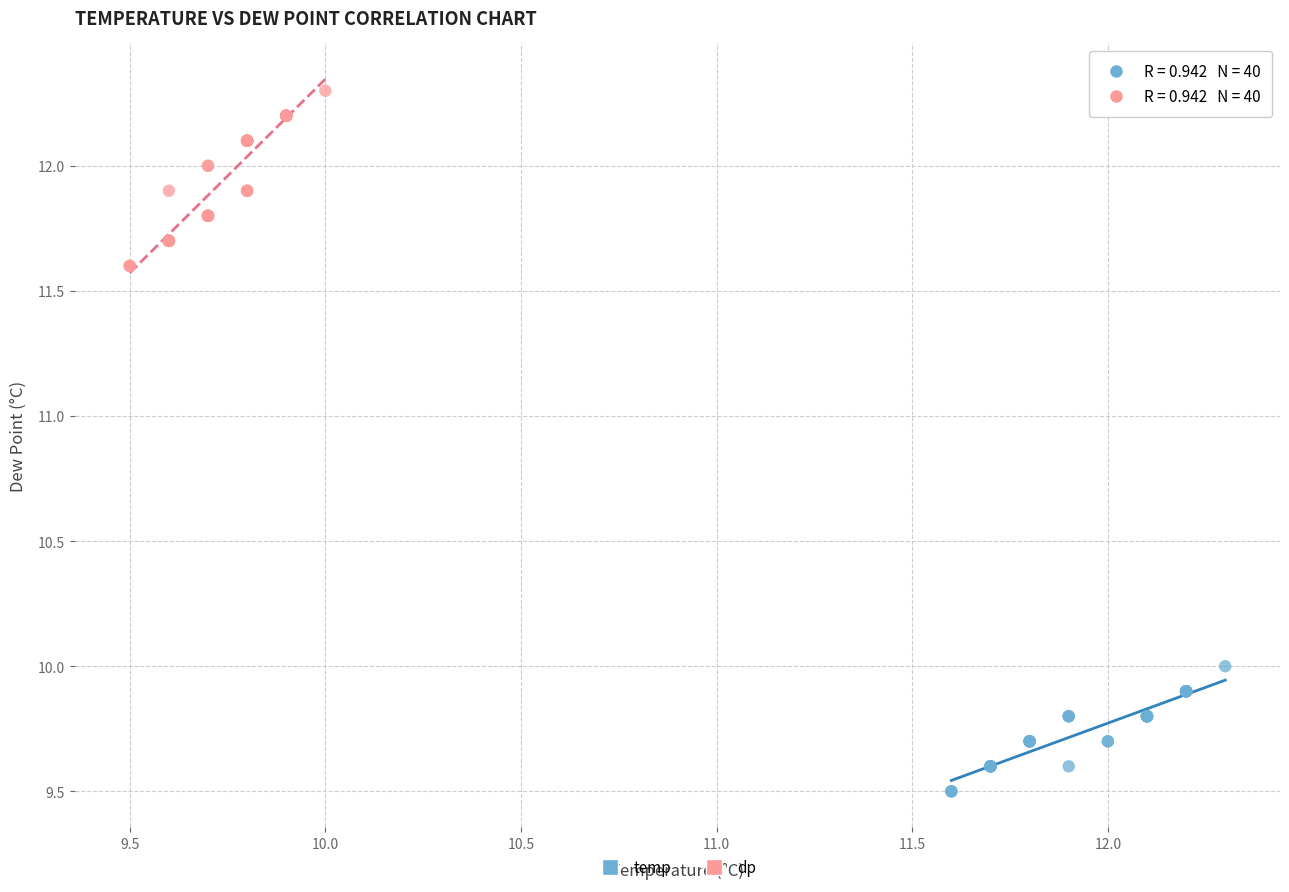

Which series contains the highest Y value?

dp